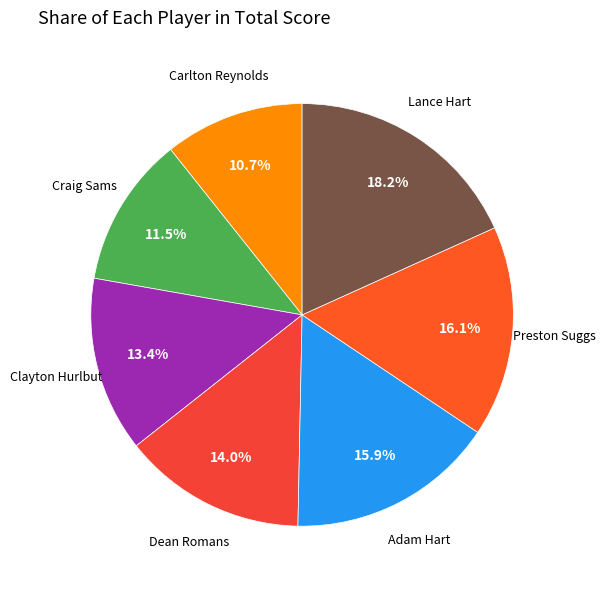

Rank the categories by value from highest to lowest.

Lance Hart, Preston Suggs, Adam Hart, Dean Romans, Clayton Hurlbut, Craig Sams, Carlton Reynolds